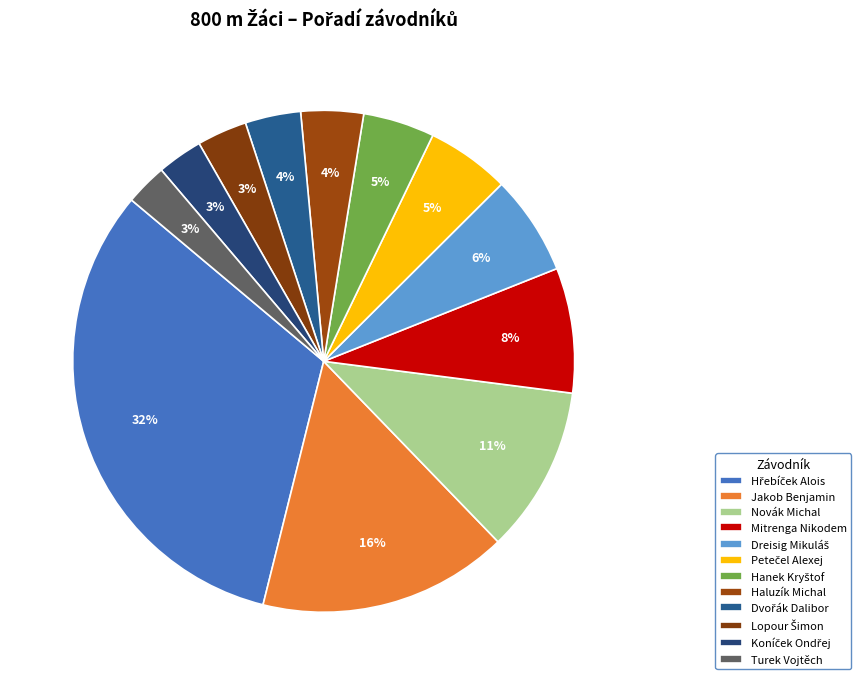

Does Dreisig Mikuláš represent more than half of the total?

No